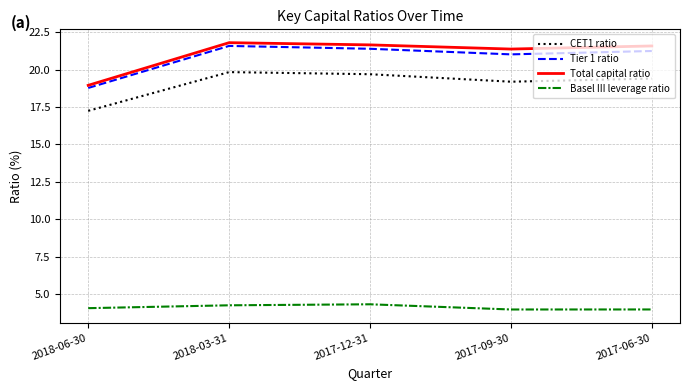

Is this an area chart (filled region under the line)?

No